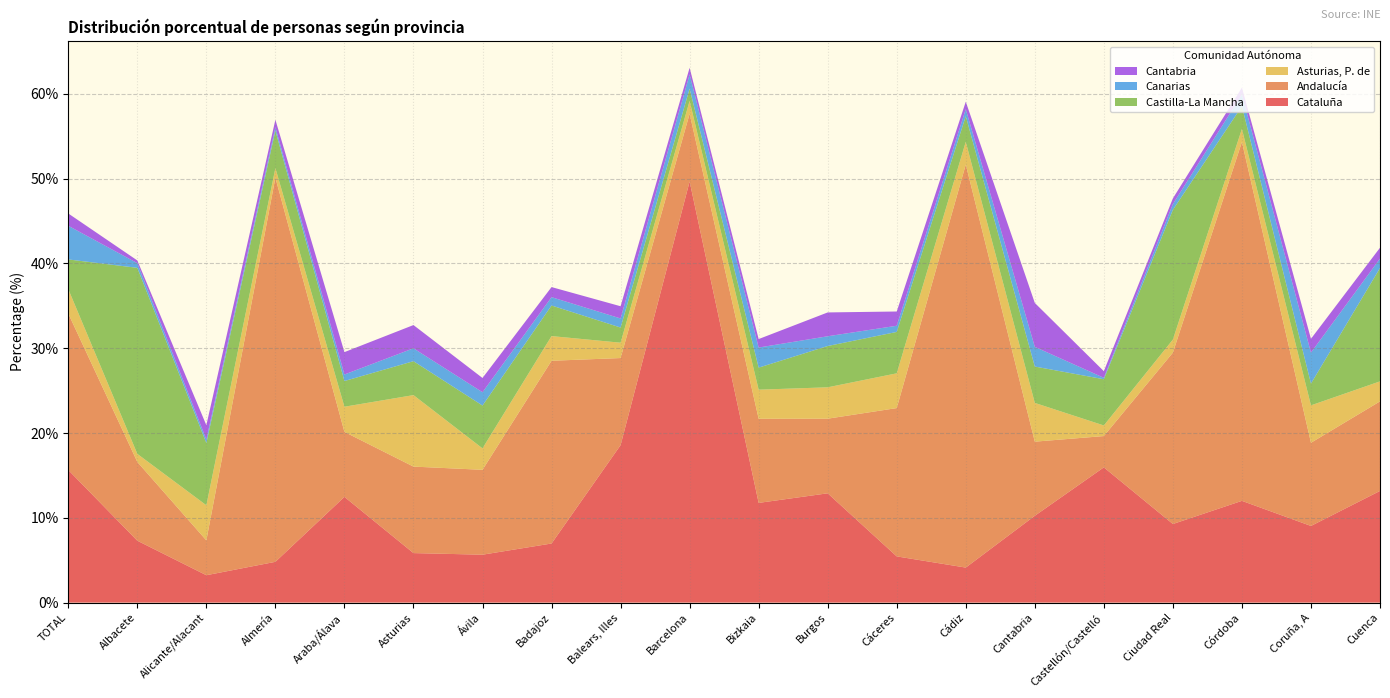

Reading left to right, what are all the values shown in this chart?

Cataluña: TOTAL=15.6	Albacete=7.3	Alicante/Alacant=3.2	Almería=4.8	Araba/Álava=12.5	Asturias=5.8	Ávila=5.7	Badajoz=7.0	Balears, Illes=18.6	Barcelona=49.7	Bizkaia=11.8	Burgos=12.9	Cáceres=5.5	Cádiz=4.1	Cantabria=10.2	Castellón/Castelló=15.9	Ciudad Real=9.3	Córdoba=12.0	Coruña, A=9.0	Cuenca=13.2
Andalucía: TOTAL=18.4	Albacete=9.3	Alicante/Alacant=4.1	Almería=45.3	Araba/Álava=7.7	Asturias=10.2	Ávila=10.0	Badajoz=21.6	Balears, Illes=10.3	Barcelona=8.0	Bizkaia=9.9	Burgos=8.8	Cáceres=17.5	Cádiz=47.5	Cantabria=8.7	Castellón/Castelló=3.7	Ciudad Real=20.2	Córdoba=42.3	Coruña, A=9.8	Cuenca=10.6
Asturias, P. de: TOTAL=2.9	Albacete=0.9	Alicante/Alacant=4.1	Almería=1.1	Araba/Álava=3.0	Asturias=8.4	Ávila=2.5	Badajoz=2.9	Balears, Illes=1.8	Barcelona=1.5	Bizkaia=3.4	Burgos=3.7	Cáceres=4.1	Cádiz=2.7	Cantabria=4.6	Castellón/Castelló=1.2	Ciudad Real=1.5	Córdoba=1.5	Coruña, A=4.4	Cuenca=2.4
Castilla-La Mancha: TOTAL=3.5	Albacete=21.9	Alicante/Alacant=7.3	Almería=4.4	Araba/Álava=3.0	Asturias=4.0	Ávila=5.0	Badajoz=3.6	Balears, Illes=1.8	Barcelona=1.4	Bizkaia=2.6	Burgos=4.9	Cáceres=4.9	Cádiz=3.0	Cantabria=4.3	Castellón/Castelló=5.5	Ciudad Real=15.3	Córdoba=2.7	Coruña, A=2.6	Cuenca=13.4
Canarias: TOTAL=4.0	Albacete=0.6	Alicante/Alacant=0.4	Almería=0.4	Araba/Álava=0.8	Asturias=1.5	Ávila=1.6	Badajoz=1.0	Balears, Illes=1.1	Barcelona=1.7	Bizkaia=2.4	Burgos=1.1	Cáceres=0.7	Cádiz=0.8	Cantabria=2.3	Castellón/Castelló=0.2	Ciudad Real=0.7	Córdoba=1.4	Coruña, A=3.6	Cuenca=1.1
Cantabria: TOTAL=1.4	Albacete=0.3	Alicante/Alacant=1.7	Almería=0.9	Araba/Álava=2.6	Asturias=2.7	Ávila=1.7	Badajoz=1.2	Balears, Illes=1.4	Barcelona=0.8	Bizkaia=1.0	Burgos=2.8	Cáceres=1.7	Cádiz=0.9	Cantabria=5.2	Castellón/Castelló=0.8	Ciudad Real=0.7	Córdoba=0.8	Coruña, A=1.6	Cuenca=1.3